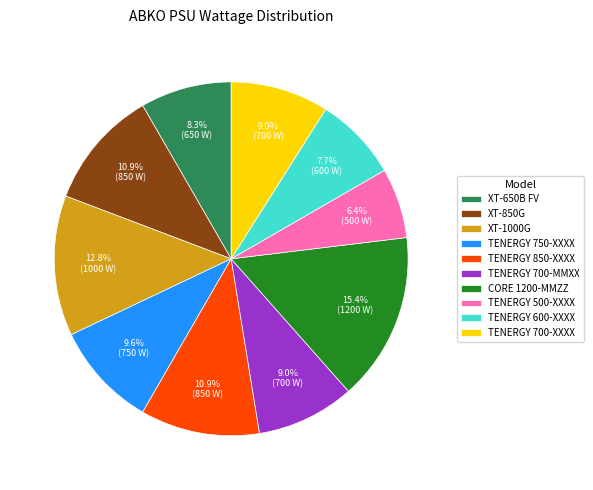

To the nearest percent, what is the difference between the largest and smallest slice percentages?

9%